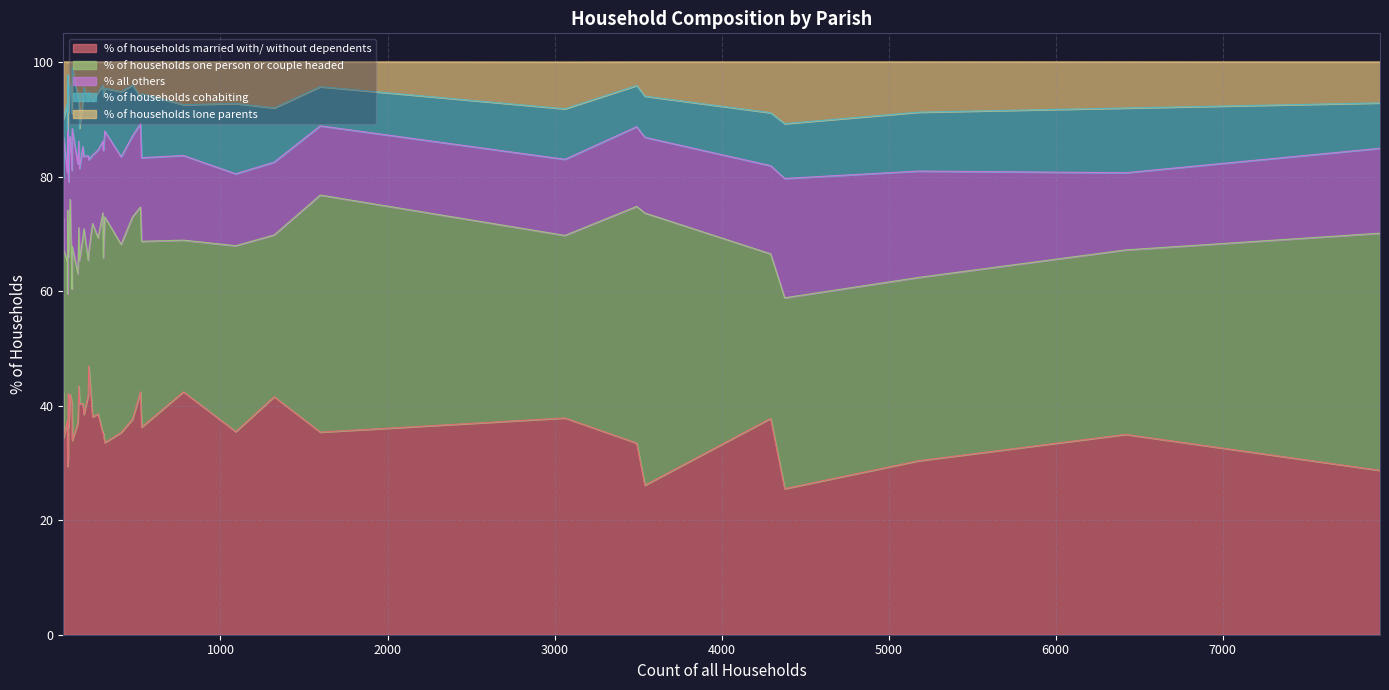

In % of households lone parents, how many points are higher than both neighbors (excluding endpoints)?

13